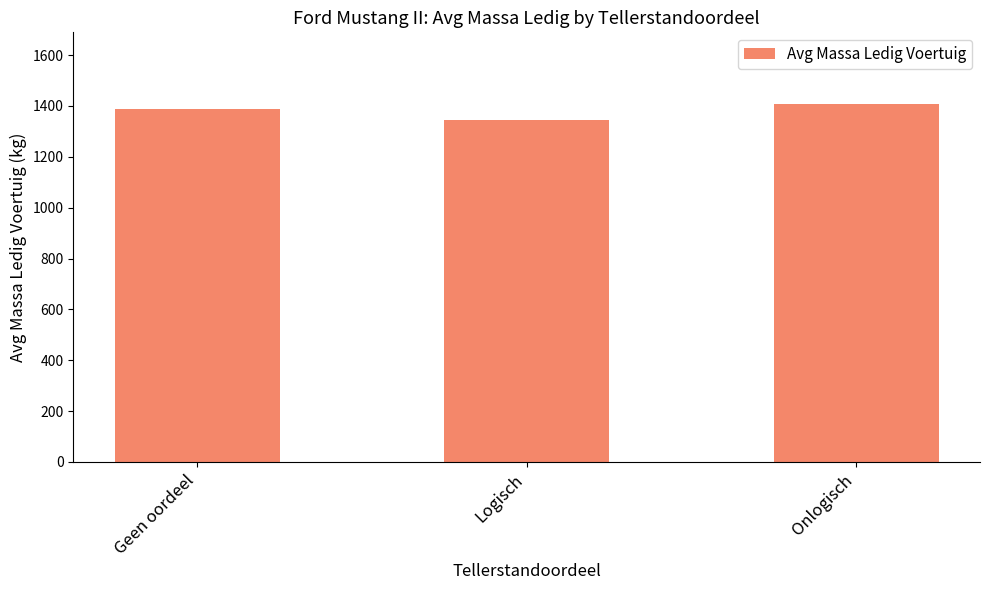

What value does the data have at Onlogisch?

1408